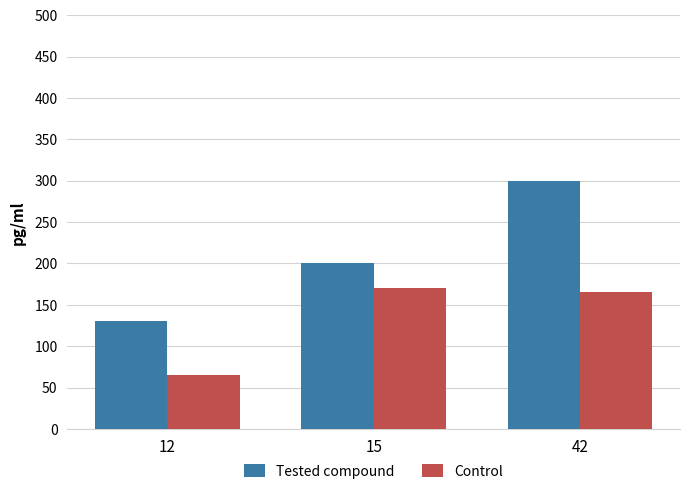

Which series has the largest total across all categories?

Tested compound